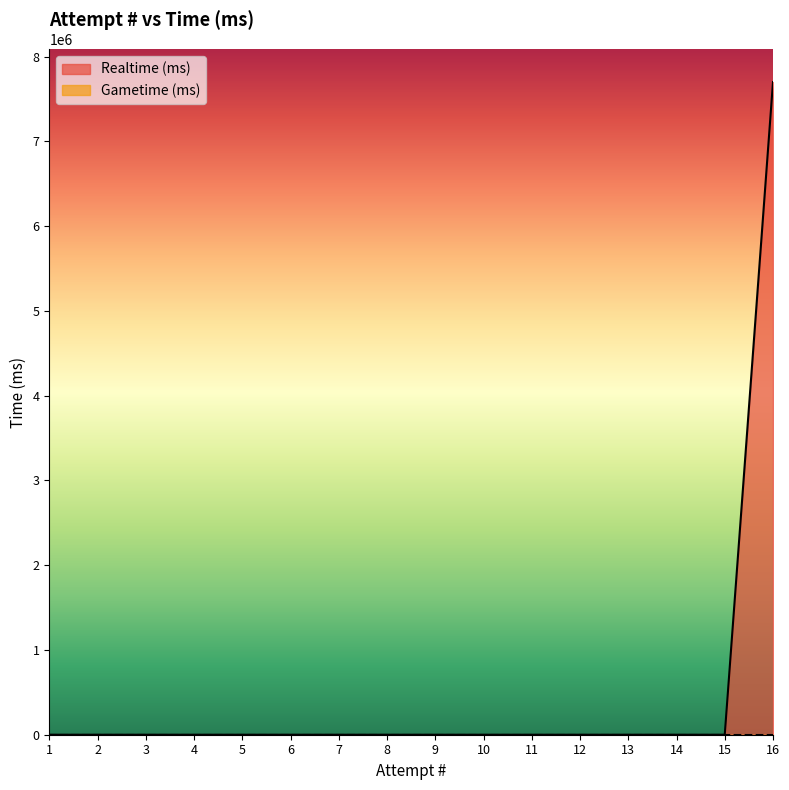

How many positive values are there?

1